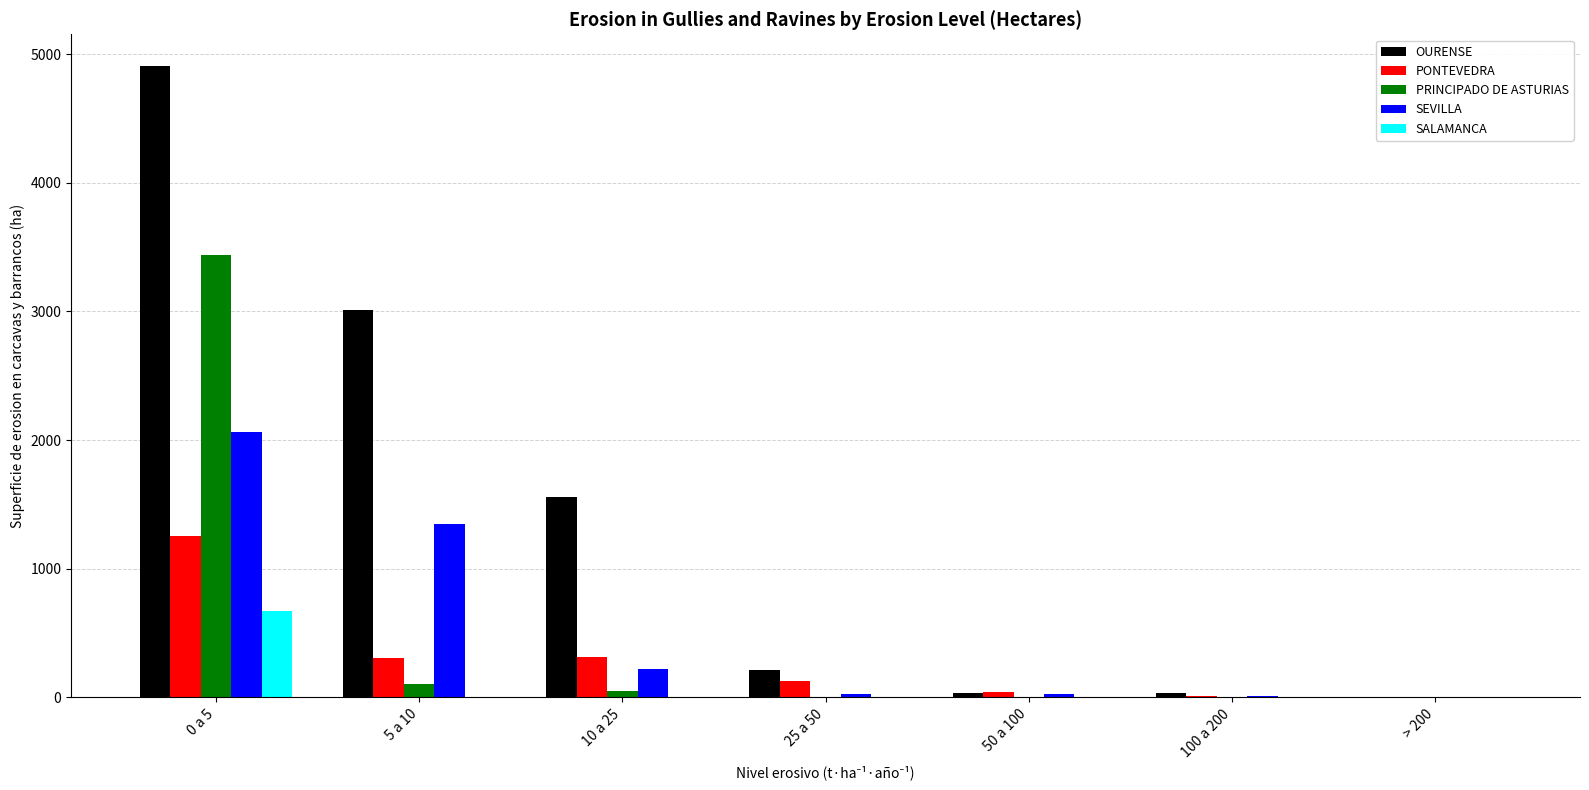

Which category has the highest value across all series?

0 a 5